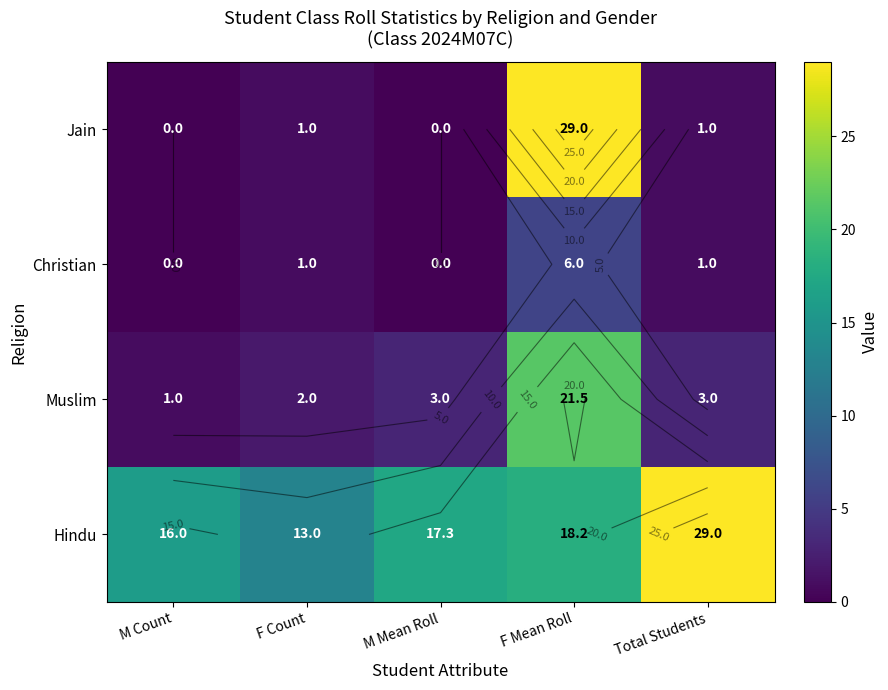

At which label does Muslim reach its peak?

F Mean Roll